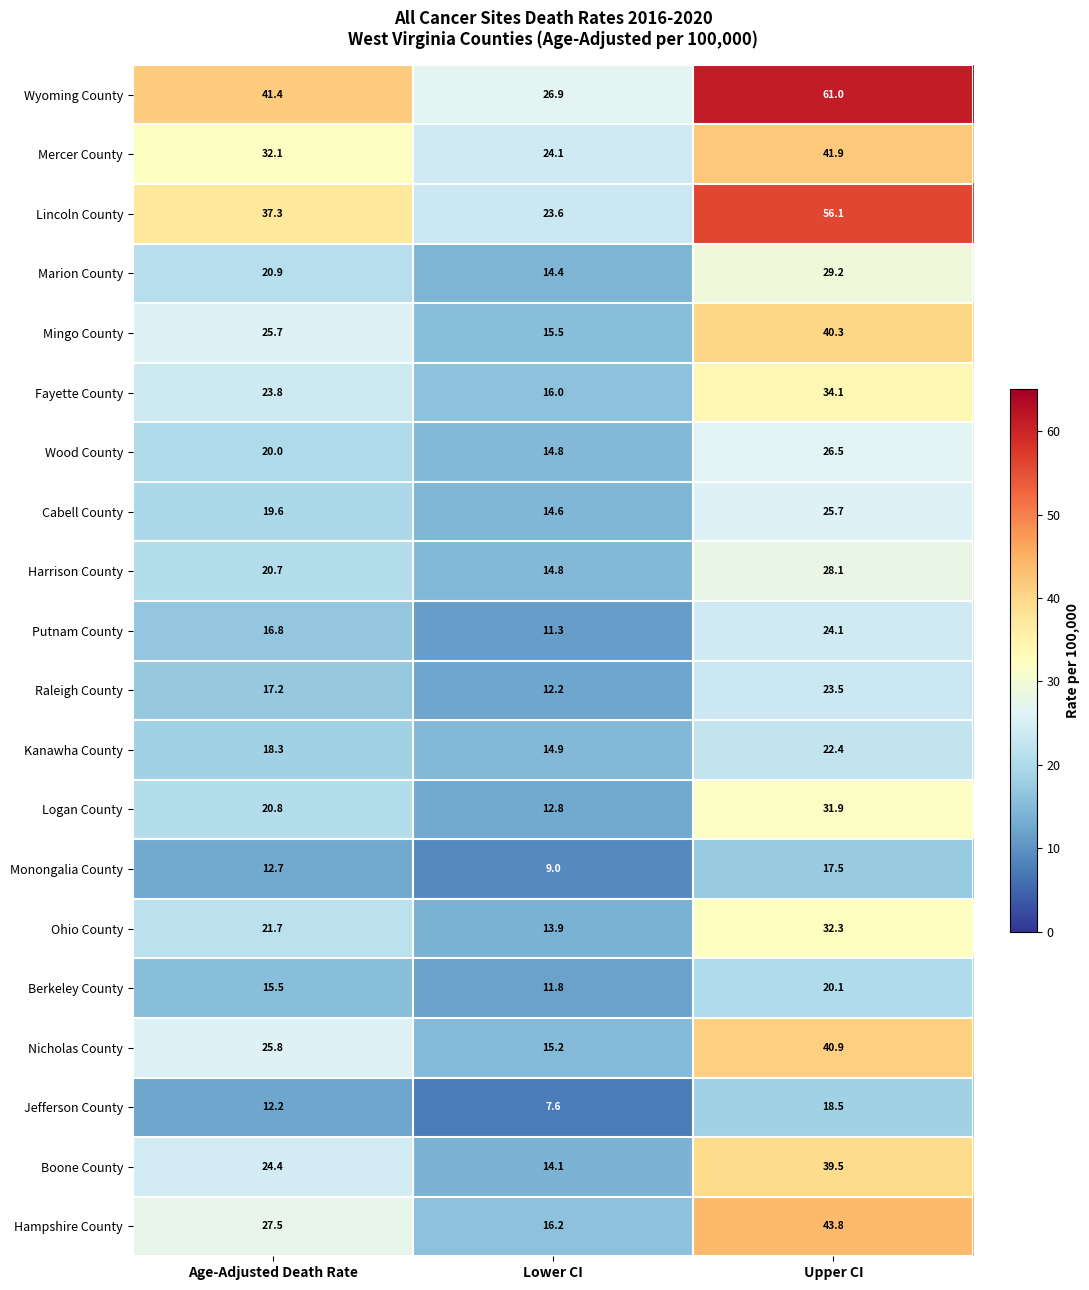

Rank the series by their maximum value, from lowest to highest.

Monongalia County, Jefferson County, Berkeley County, Kanawha County, Raleigh County, Putnam County, Cabell County, Wood County, Harrison County, Marion County, Logan County, Ohio County, Fayette County, Boone County, Mingo County, Nicholas County, Mercer County, Hampshire County, Lincoln County, Wyoming County